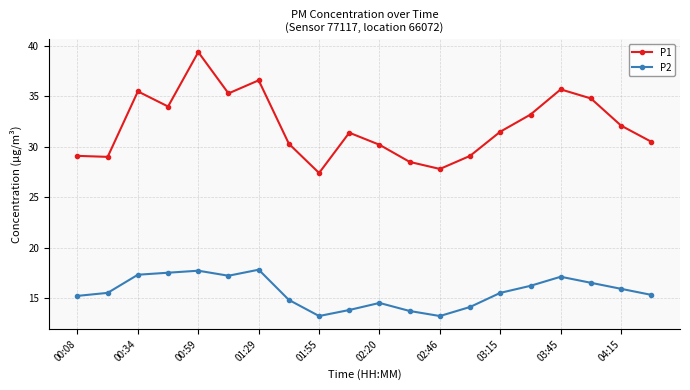

What is the sum of all P2 values?

312.0